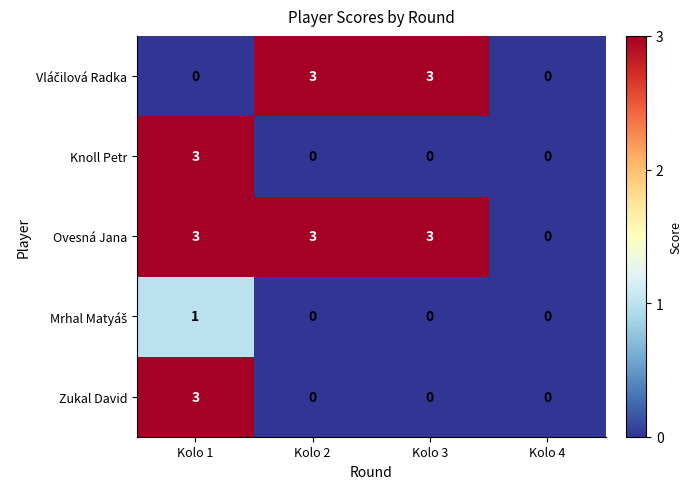

At which label does Zukal David reach its peak?

Kolo 1